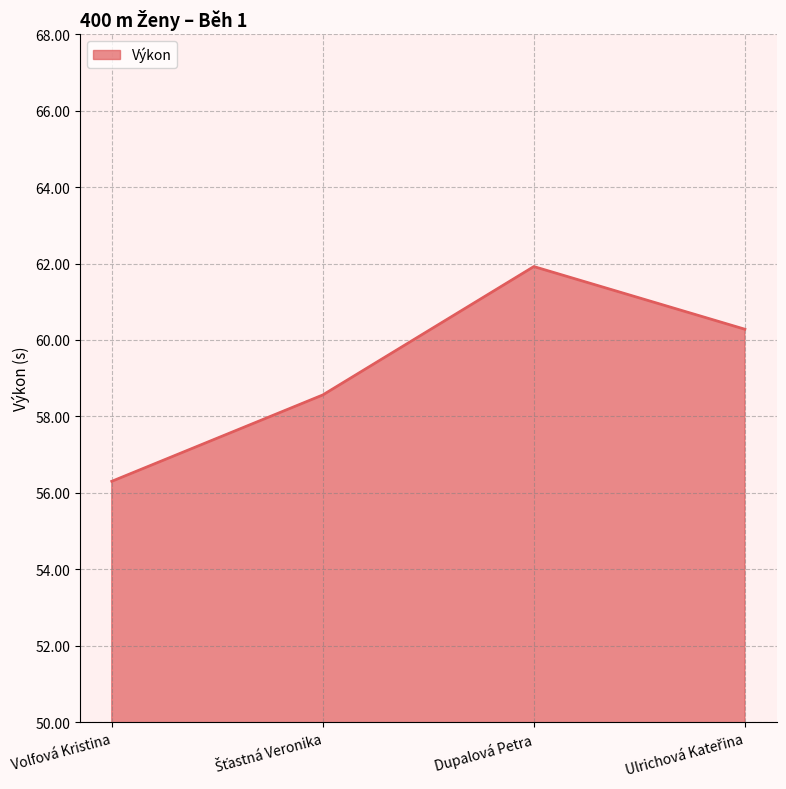

What position from the left is Volfová Kristina?

1